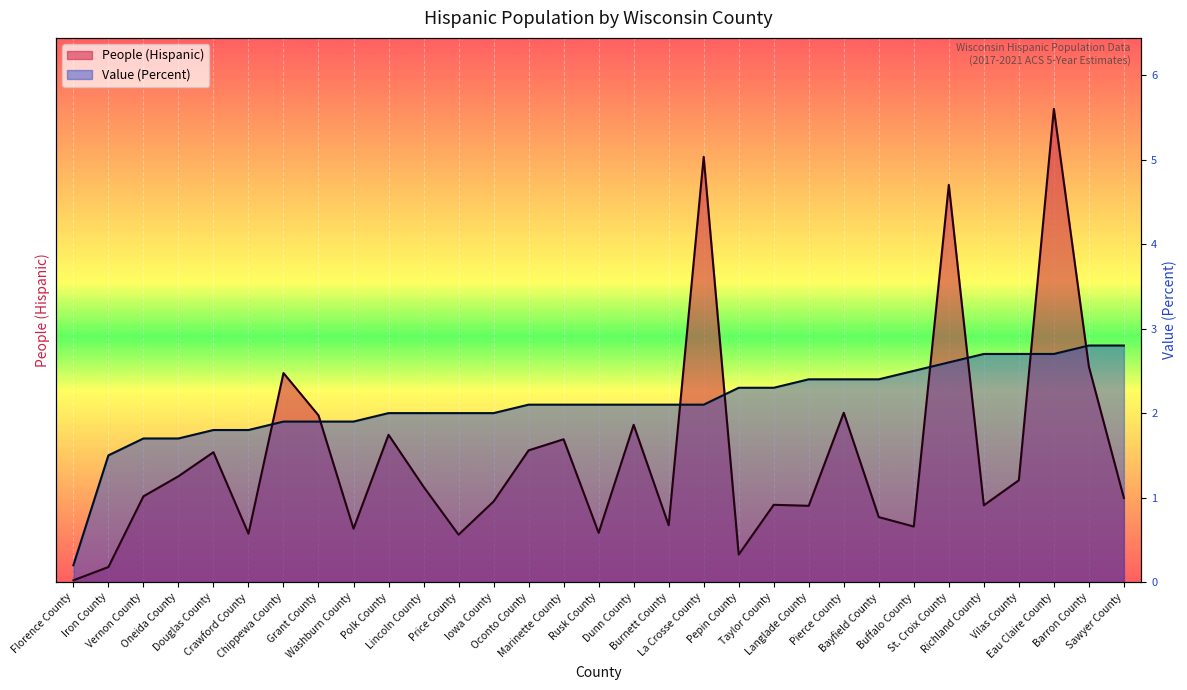

Which series has the largest range (max minus min)?

People (Hispanic)